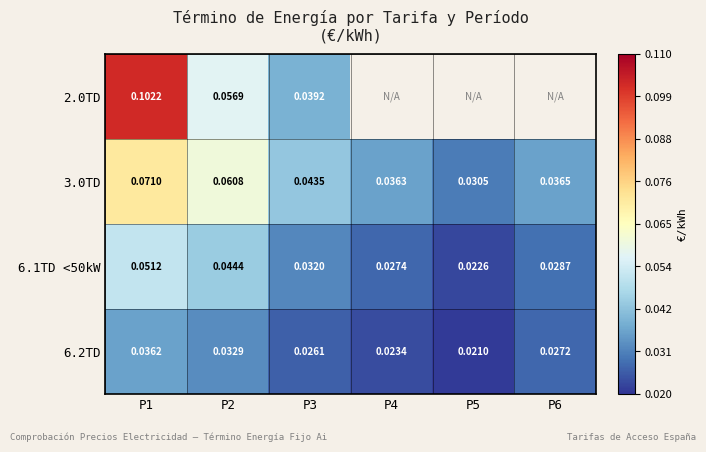

Is the value of 6.2TD at P5 greater than the value of 6.1TD <50kW at P4?

No